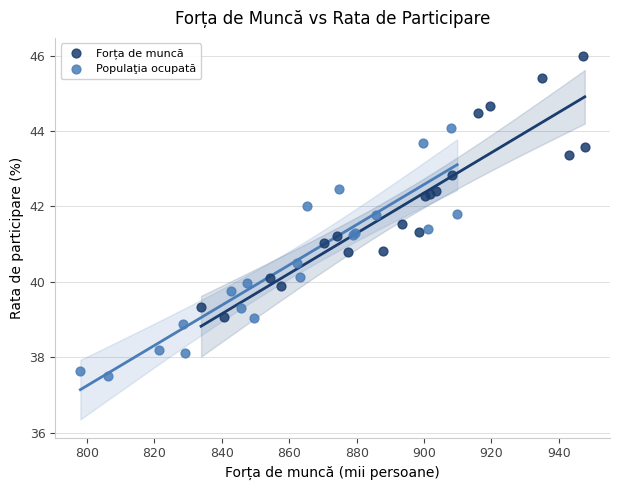

What are all the series names shown in the legend?

Forța de muncă, Populaţia ocupată